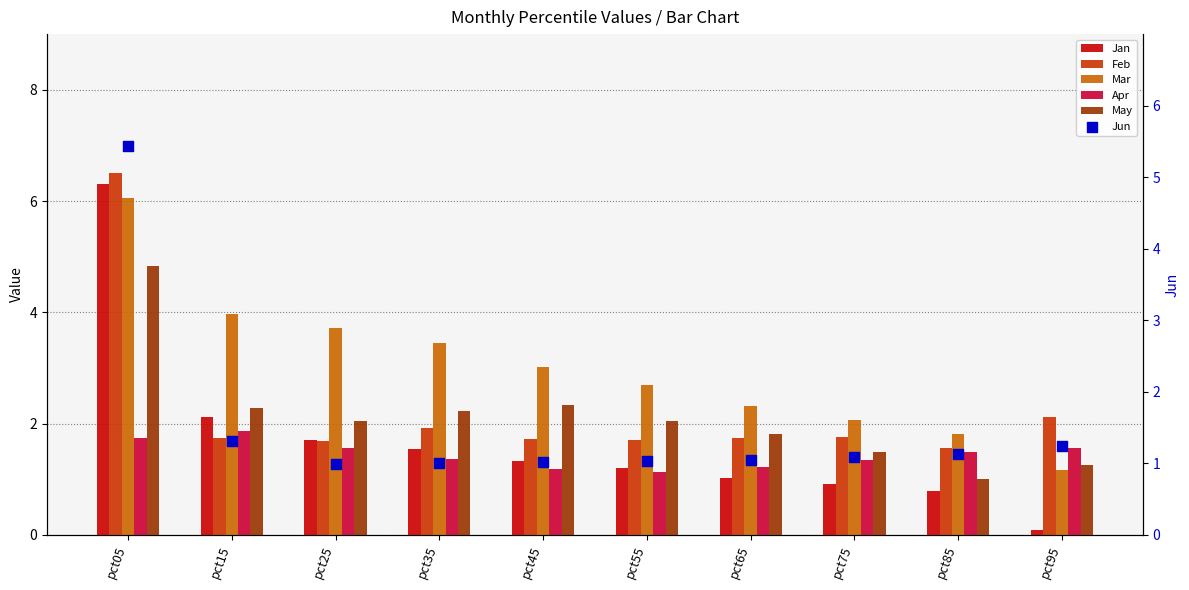

Which series reaches the minimum Y coordinate?

Jan